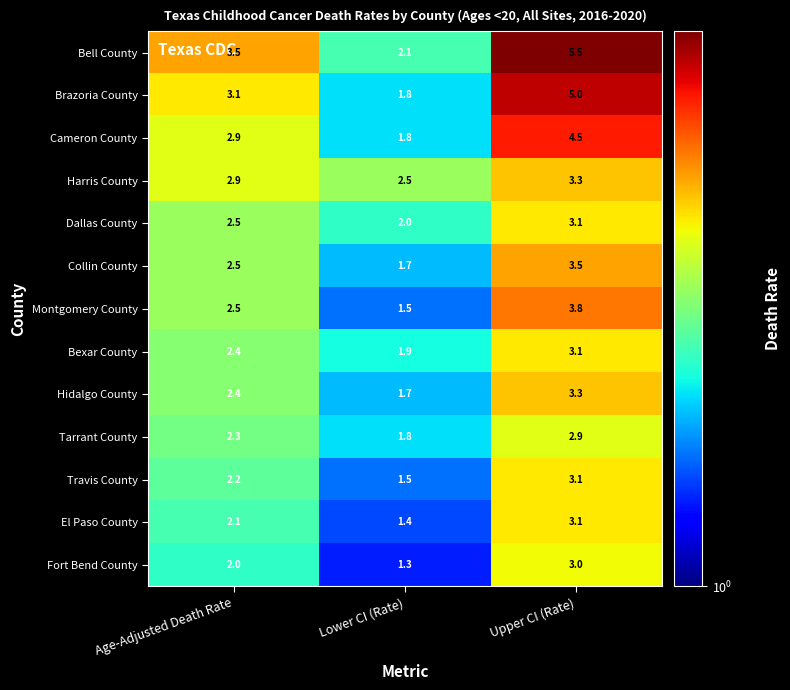

The value of Bell County at Upper CI (Rate) is 9.4. True or false?

False